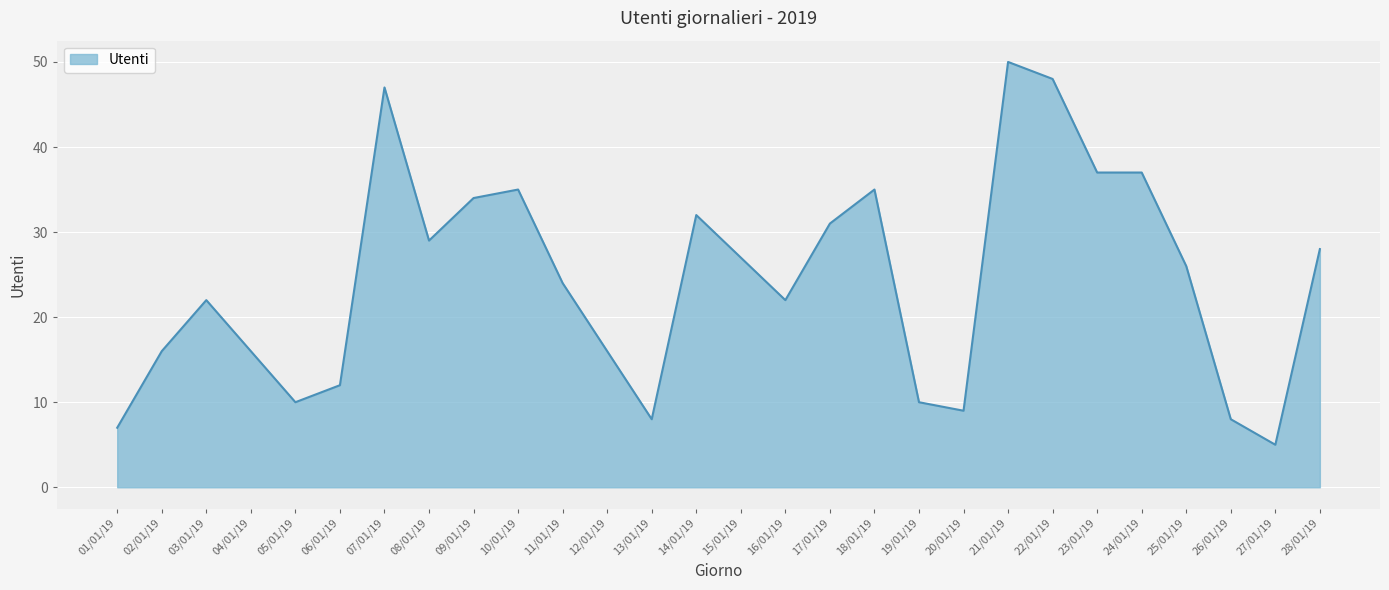

What position from the right is 11/01/19?

18